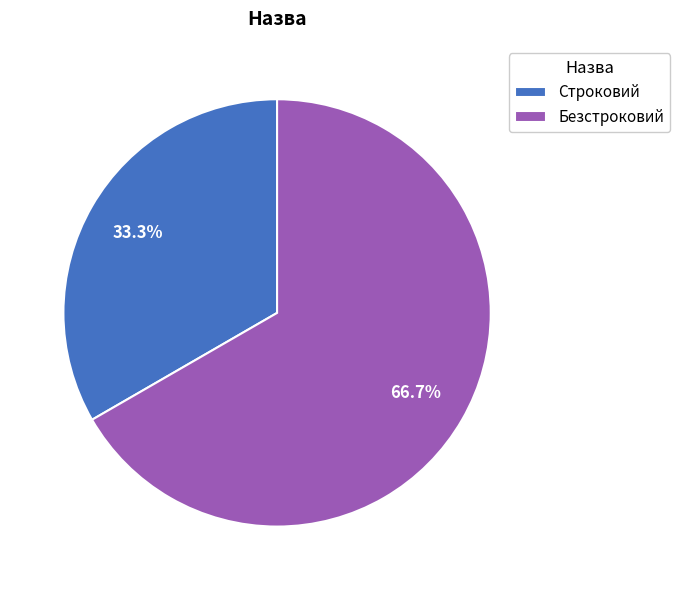

Combined, what portion of the pie is Строковий and Безстроковий?

100.0%